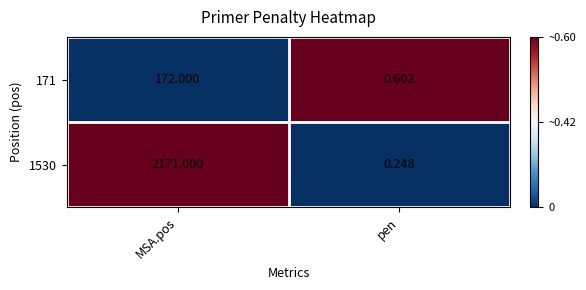

List the labels in order of 1530 value, largest first.

MSA.pos, pen